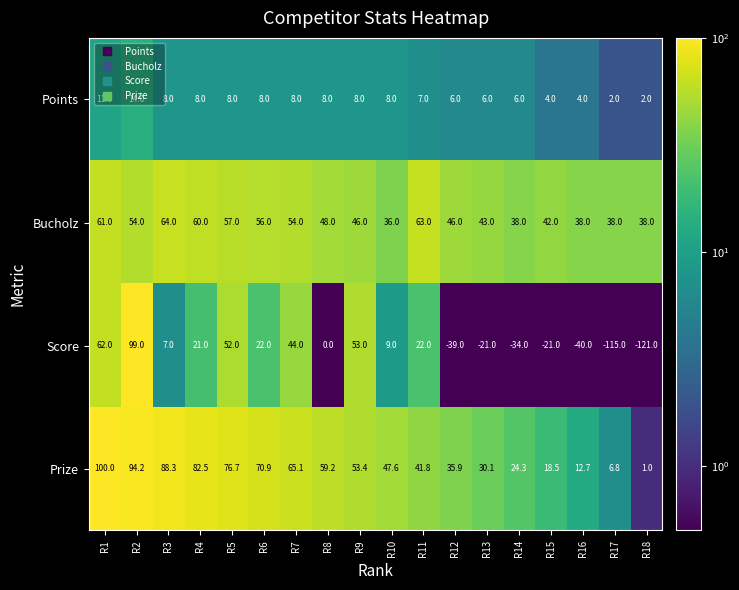

Where is Score nearest to the value -11?

R13